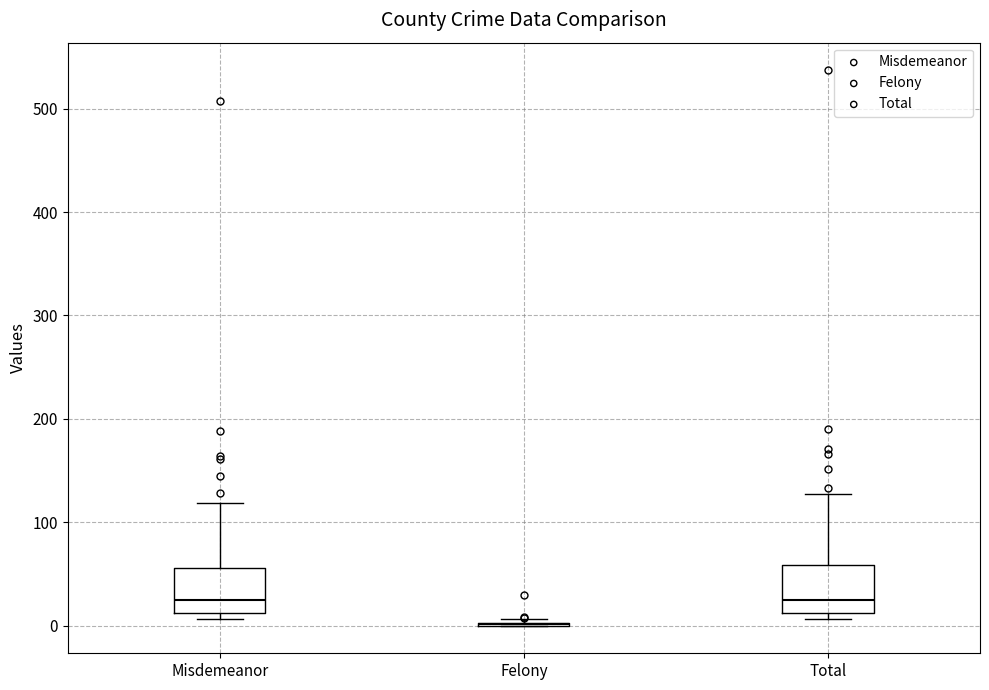

Reading left to right, transcribe this box plot: for each box, give where its median line is, the range the box spans, and where its two whiskers end, as read against the y-axis. The values are not printed on the chart, so give them approximately, as read against the axis.

Misdemeanor: median 30, box 10 to 60, whiskers 10 (just below the box's lower edge) to 120
Felony: box collapsed to a line at 0, whiskers 0 to 10
Total: median 30, box 10 to 60, whiskers 10 (just below the box's lower edge) to 130